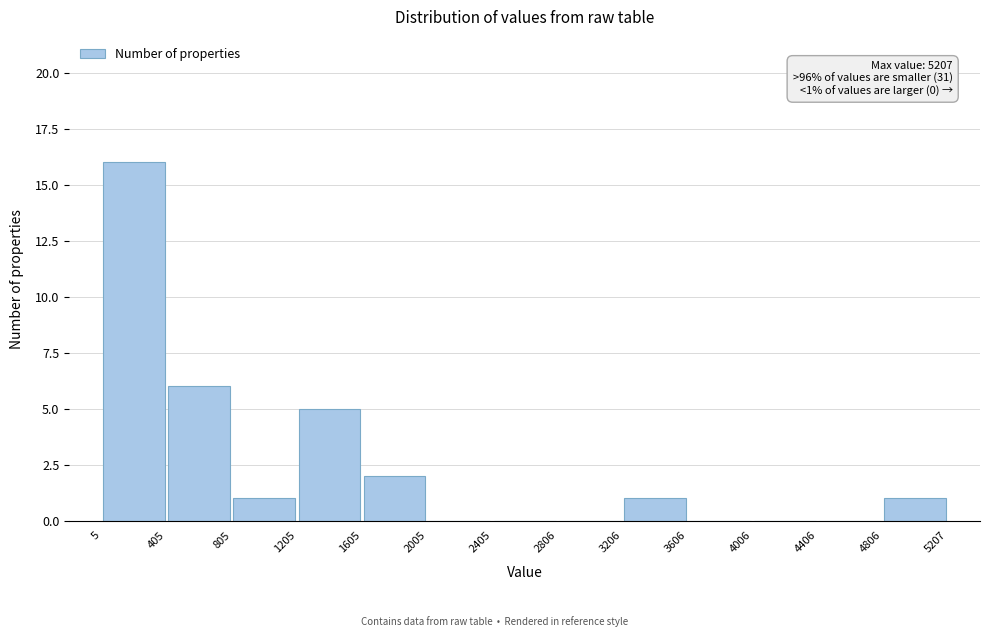

Which range on the x-axis has the tallest bar?

5 to 405